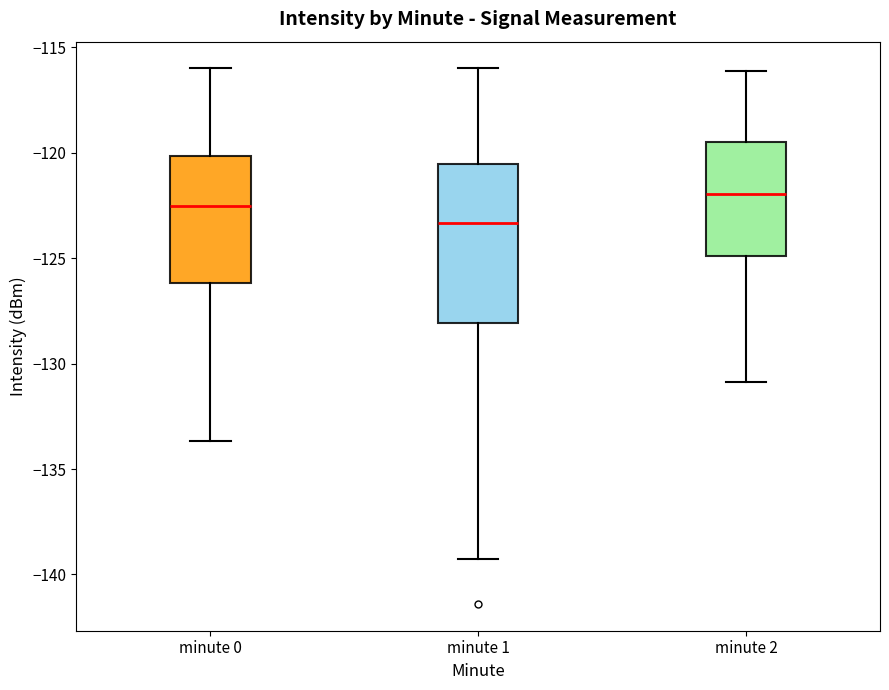

Reading left to right, transcribe this box plot: for each box, give where its median line is, the range the box spans, and where its two whiskers end, as read against the y-axis. The values are not printed on the chart, so give them approximately, as read against the axis.

minute 0: median -122.5, box -126.0 to -120.0, whiskers -133.5 to -116.0
minute 1: median -123.5, box -128.0 to -120.5, whiskers -139.5 to -116.0
minute 2: median -122.0, box -125.0 to -119.5, whiskers -131.0 to -116.0